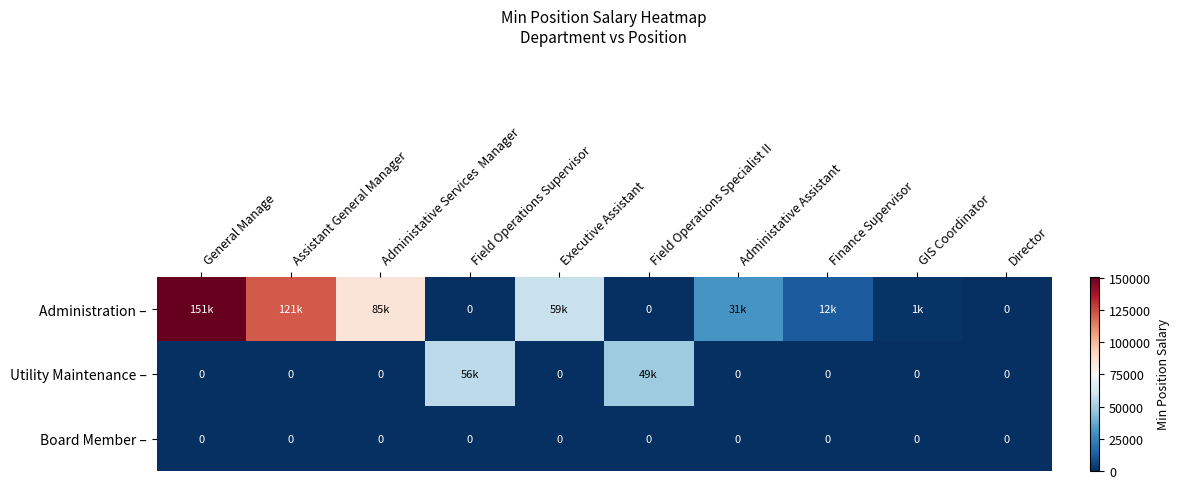

What is the highest value of the Administration – series?

150945